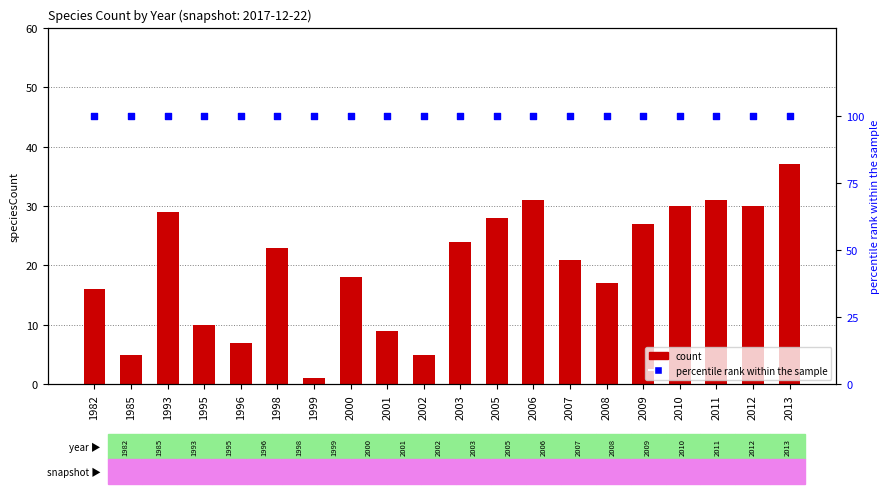

At which category is the sum across all series the highest?

2013